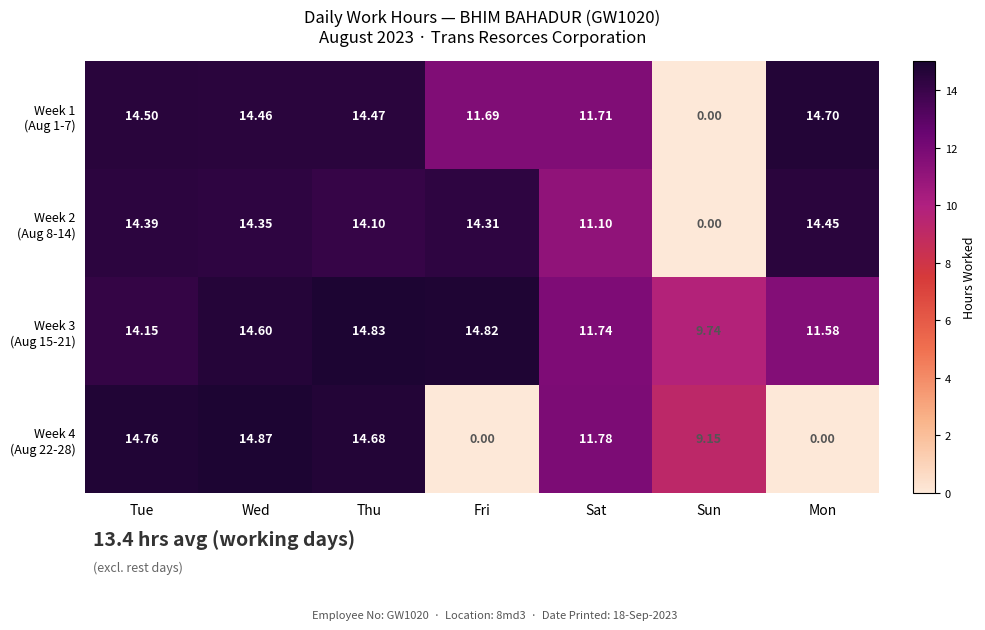

At which category is the sum across all series the highest?

Wed